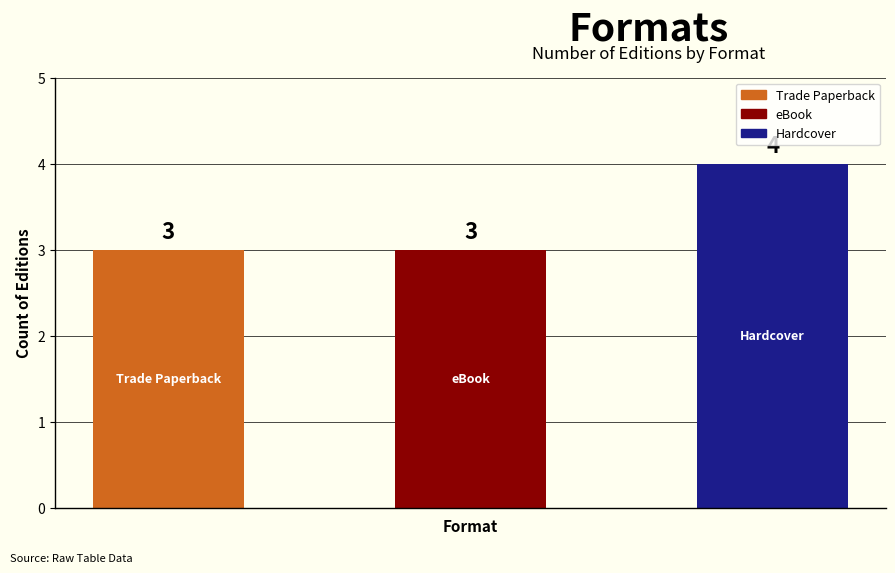

How many bars are there in total?

3